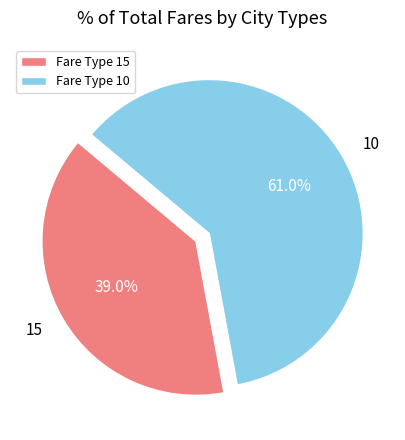

What is the ratio of the value at 10 to the value at 15?

1.6